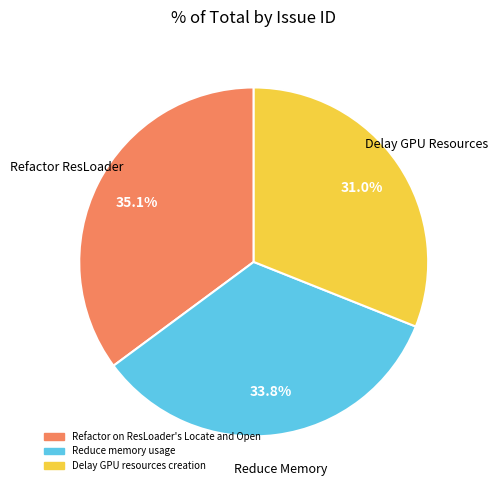

To the nearest percent, what portion does Reduce memory usage represent?

34%